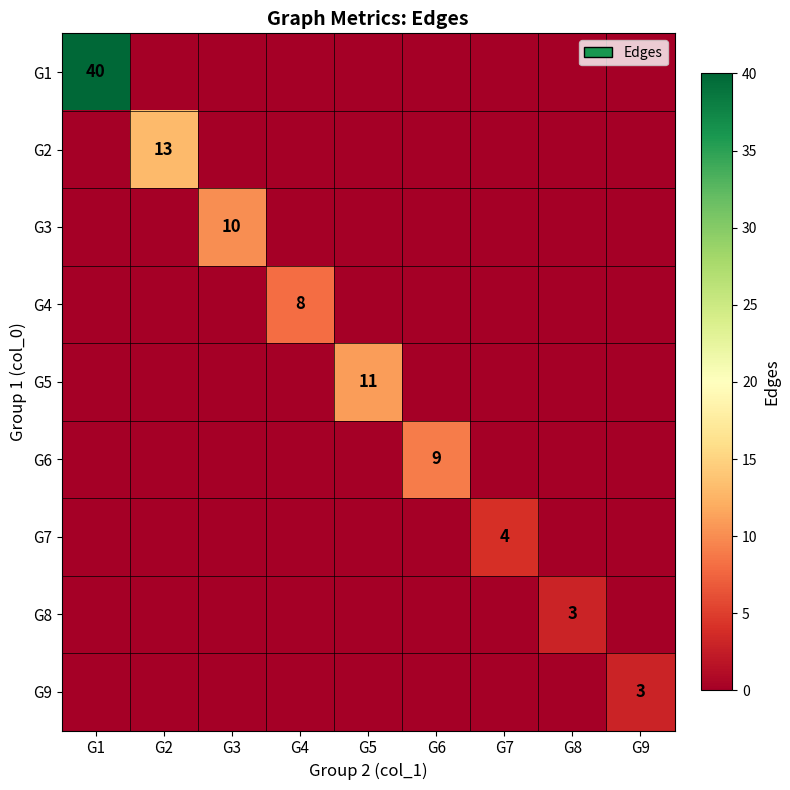

Is the value of G7 at G1 greater than the value of G3 at G8?

No